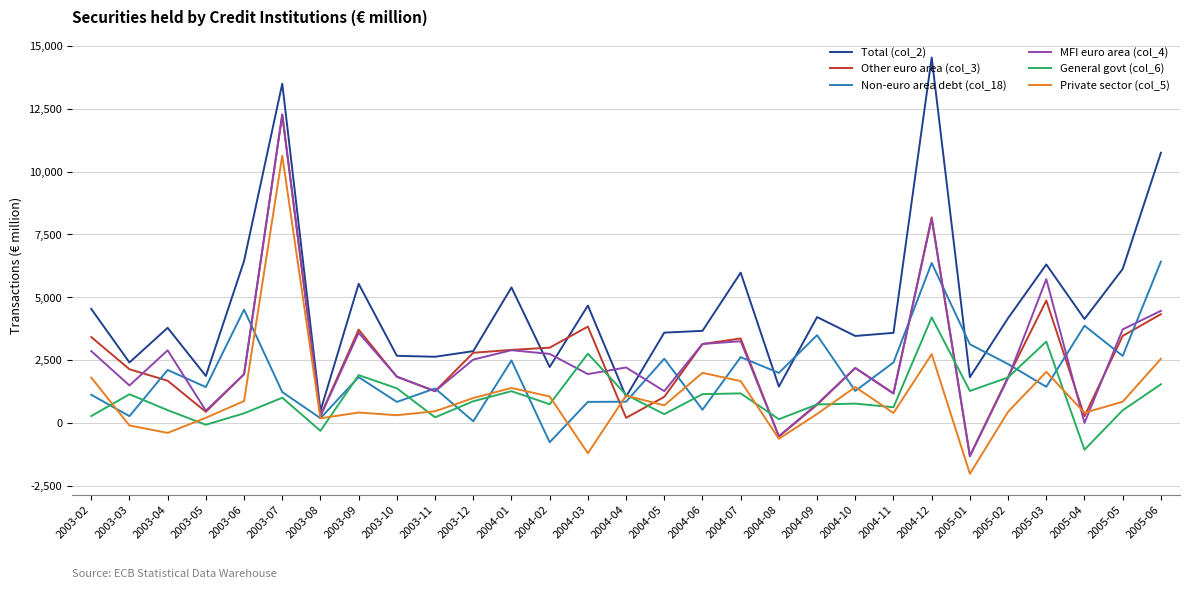

Is the value of Other euro area (col_3) at 2003-08 greater than the value of Private sector (col_5) at 2003-04?

Yes